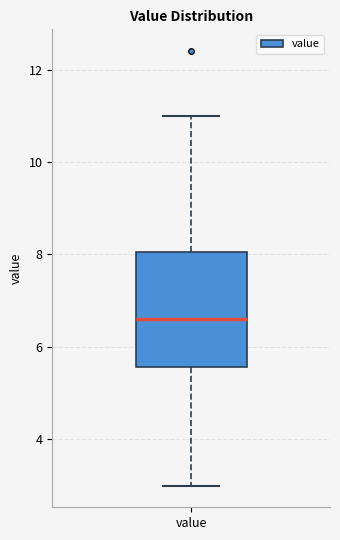

Transcribe this box plot: give where the median line is, the range the box spans, and where the two whiskers end, as read against the y-axis. The values are not printed on the chart, so give them approximately, as read against the axis.

median 6.6, box 5.6 to 8.0, whiskers 3.0 to 11.0